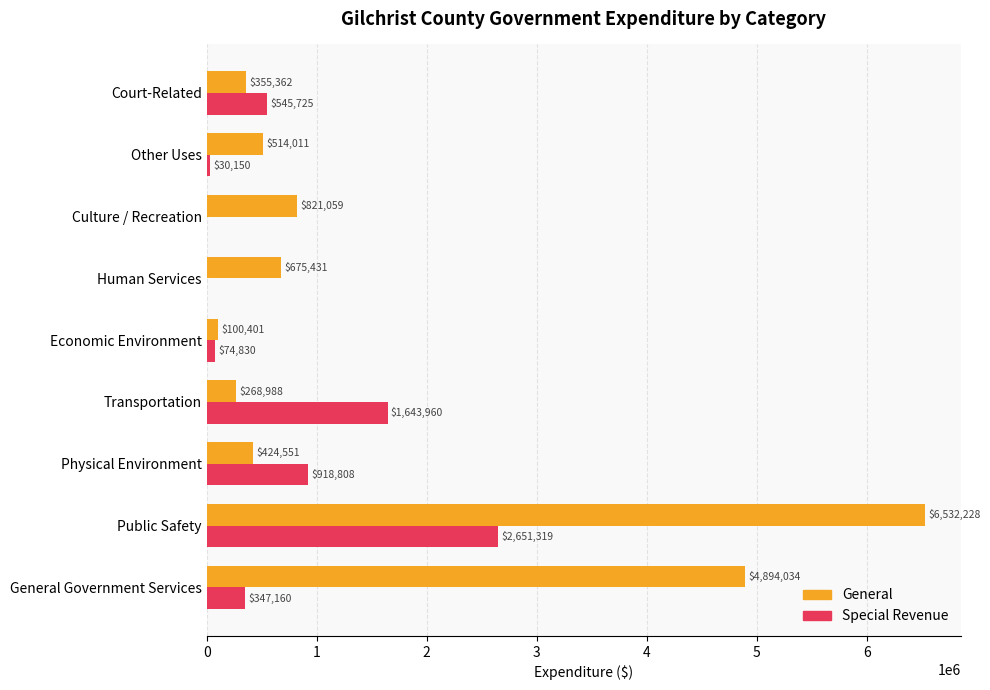

The value of Special Revenue at Physical Environment is 918808. True or false?

True